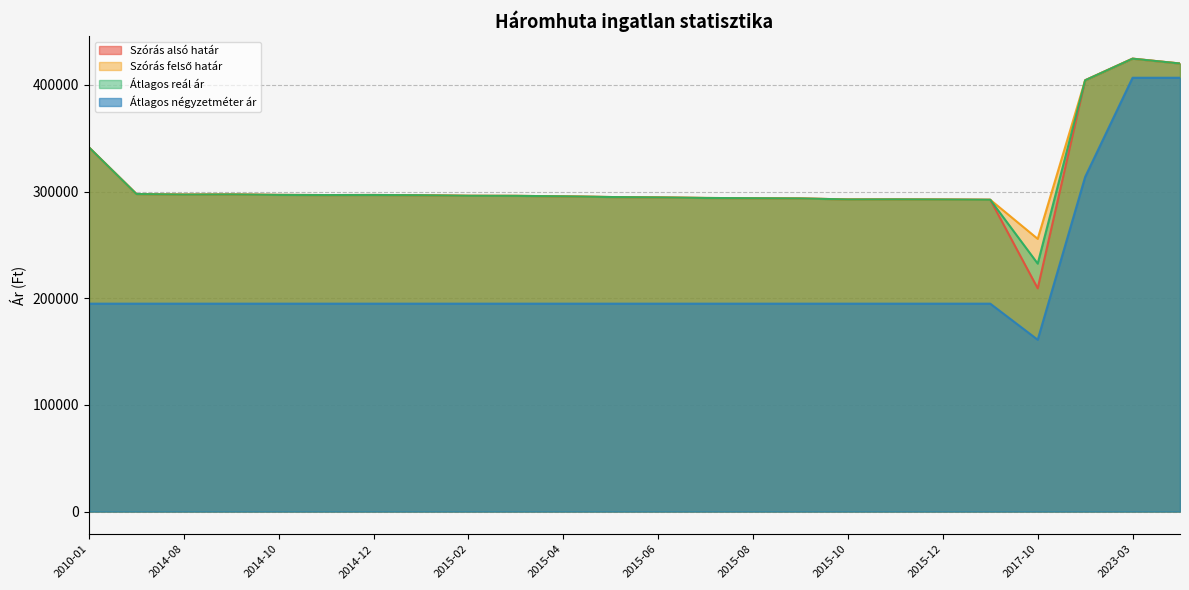

Which has a higher value, 2016-01 or 2015-05?

2015-05